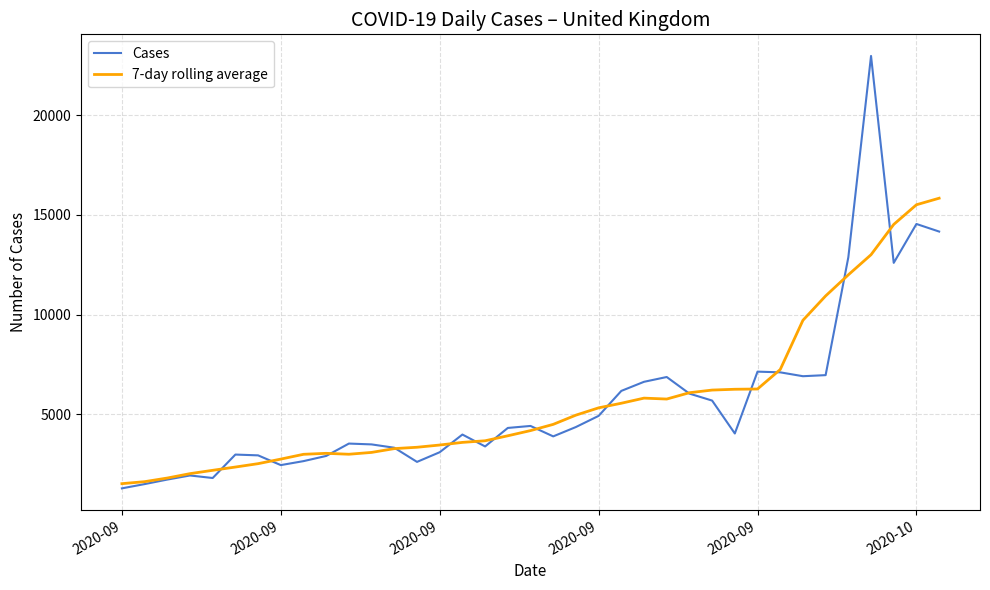

What is the minimum value shown in the chart?

1295